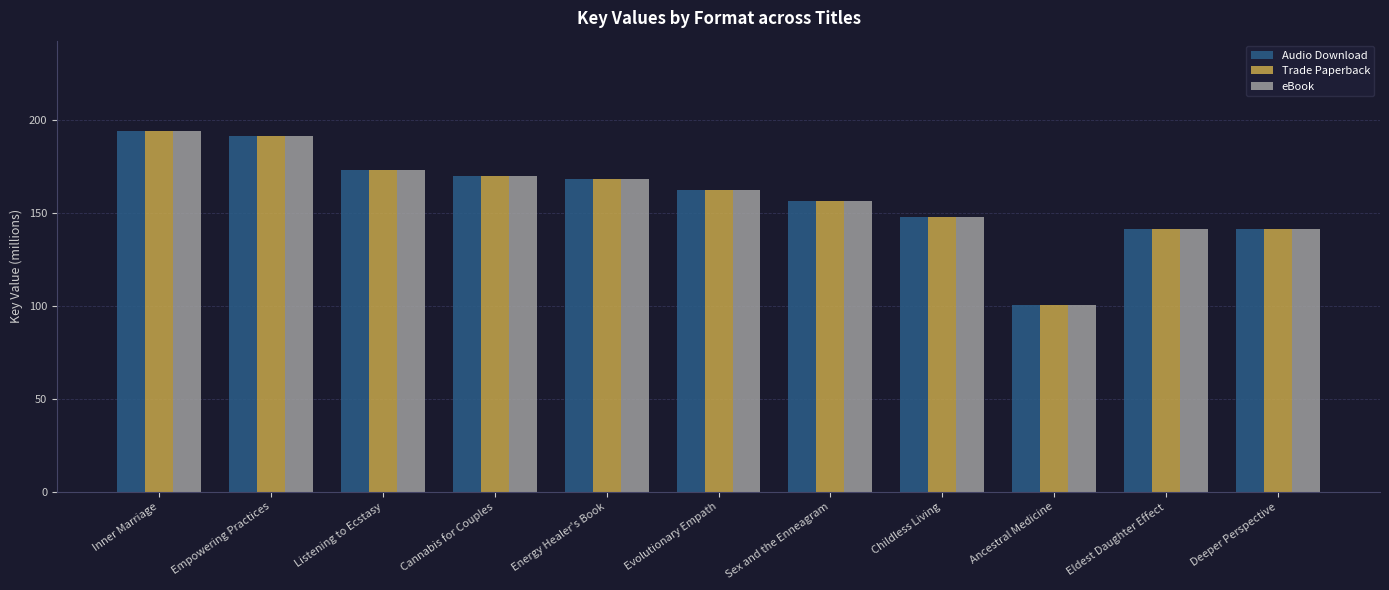

What is the difference between the maximum and minimum values in the Audio Download series?

93.6